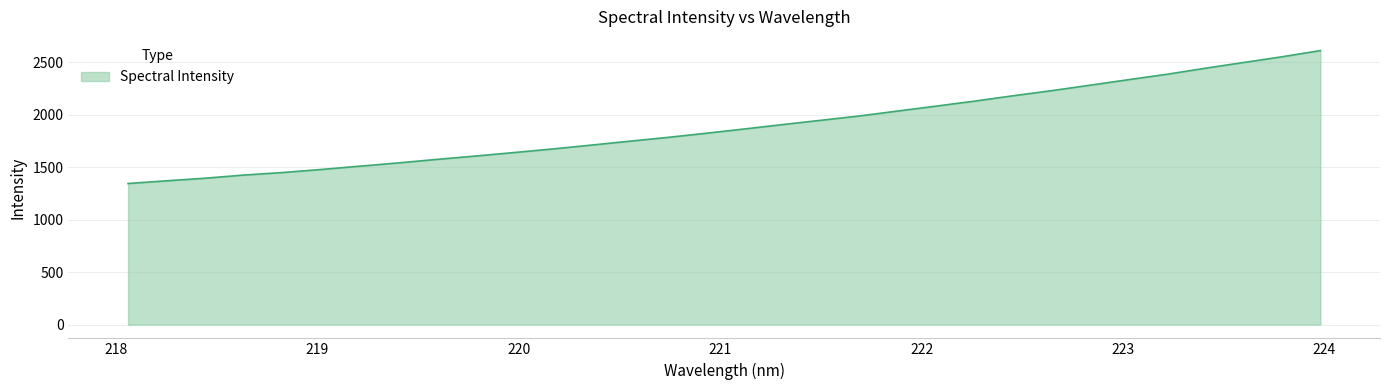

What is the maximum value shown in the chart?

2609.4